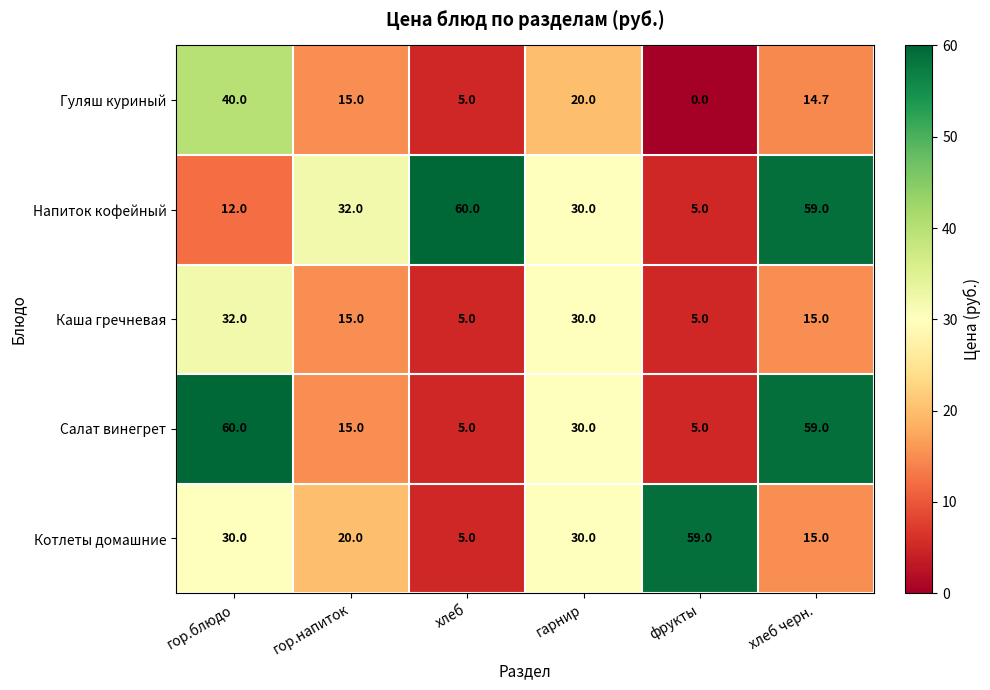

The value of Гуляш куриный at хлеб is 5.0. True or false?

True